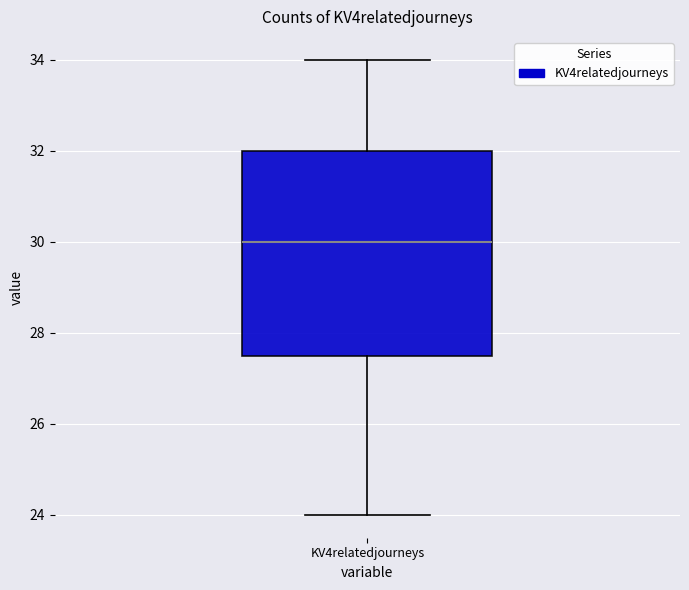

Where does the upper whisker of the box for KV4relatedjourneys end on the y-axis? The values are not printed on the chart, so give them approximately, as read against the axis.

34.0